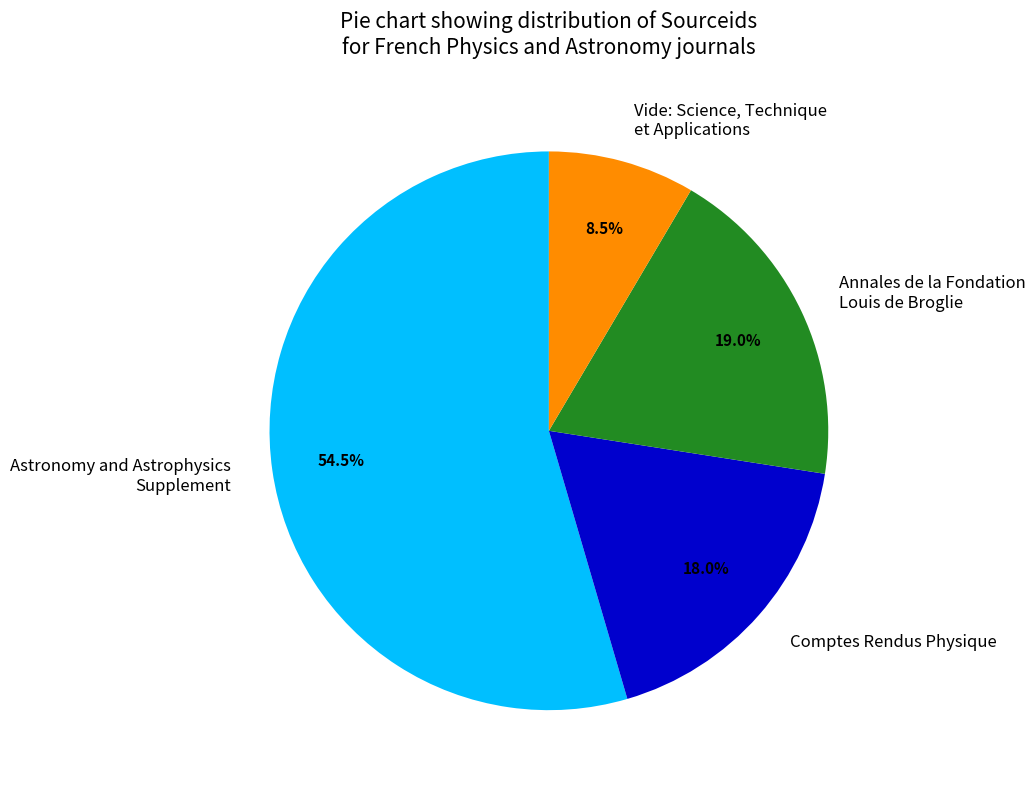

Rank the categories by value from highest to lowest.

Astronomy and Astrophysics Supplement, Annales de la Fondation Louis de Broglie, Comptes Rendus Physique, Vide: Science, Technique et Applications